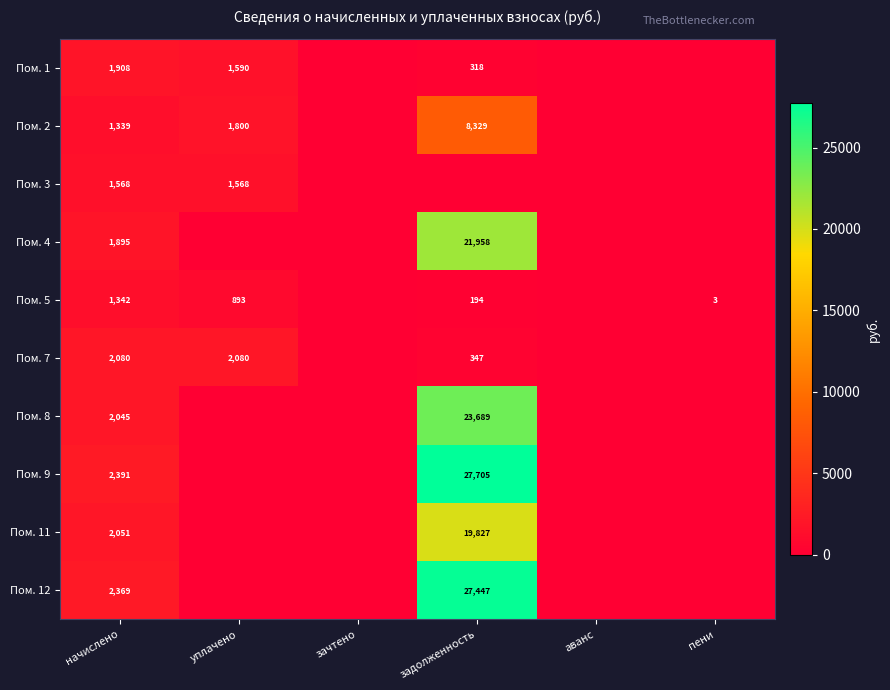

What is the total value across all series at начислено?

18988